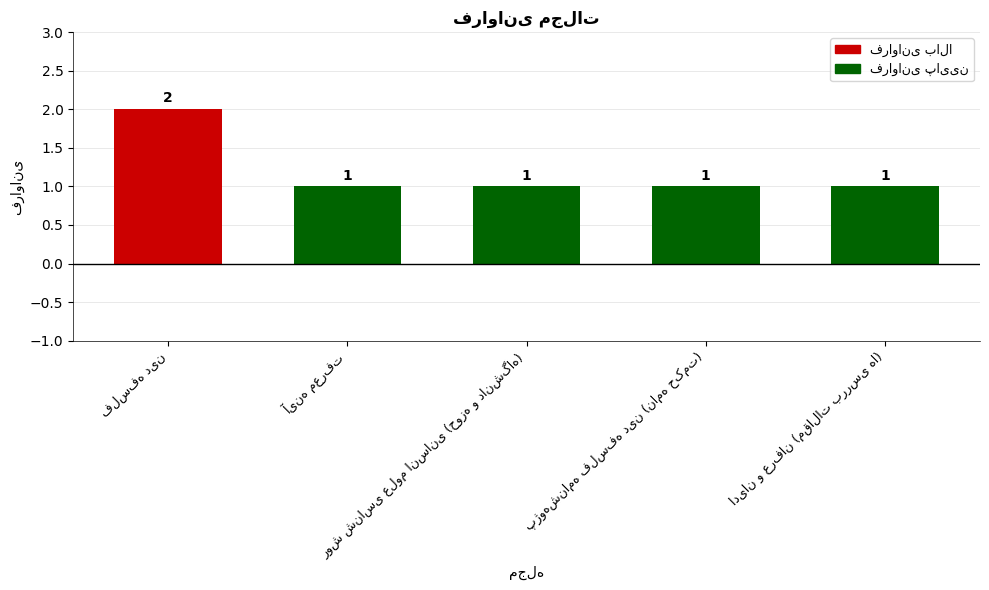

How many values are between 1 and 2?

5